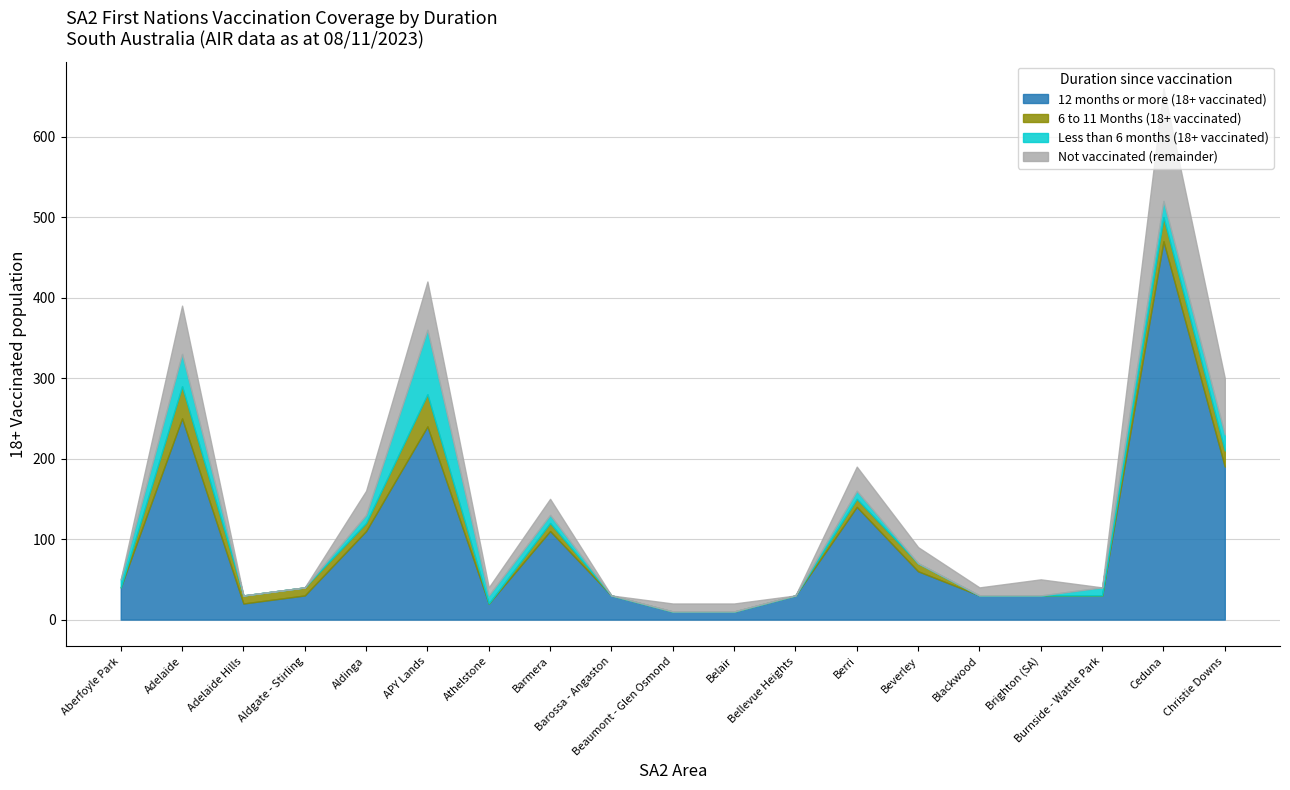

What is the label of the 4th point from the right?

Brighton (SA)